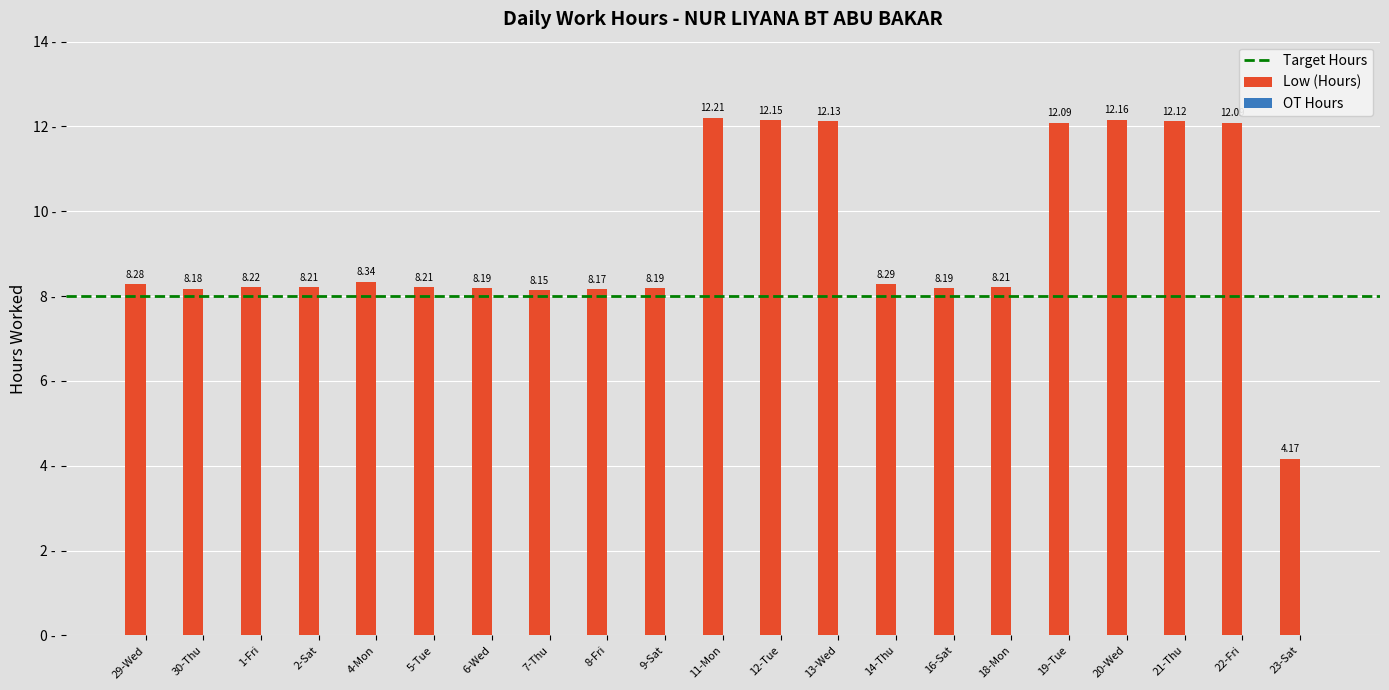

What is the difference between the second highest and minimum values?

8.0